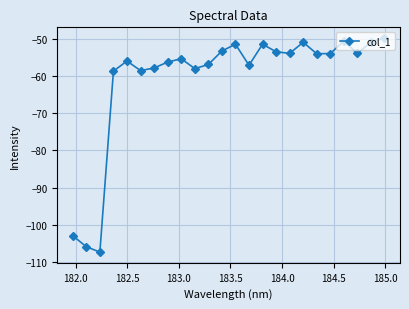

How many interior local valleys (lower than both neighbors) does the data have?

7